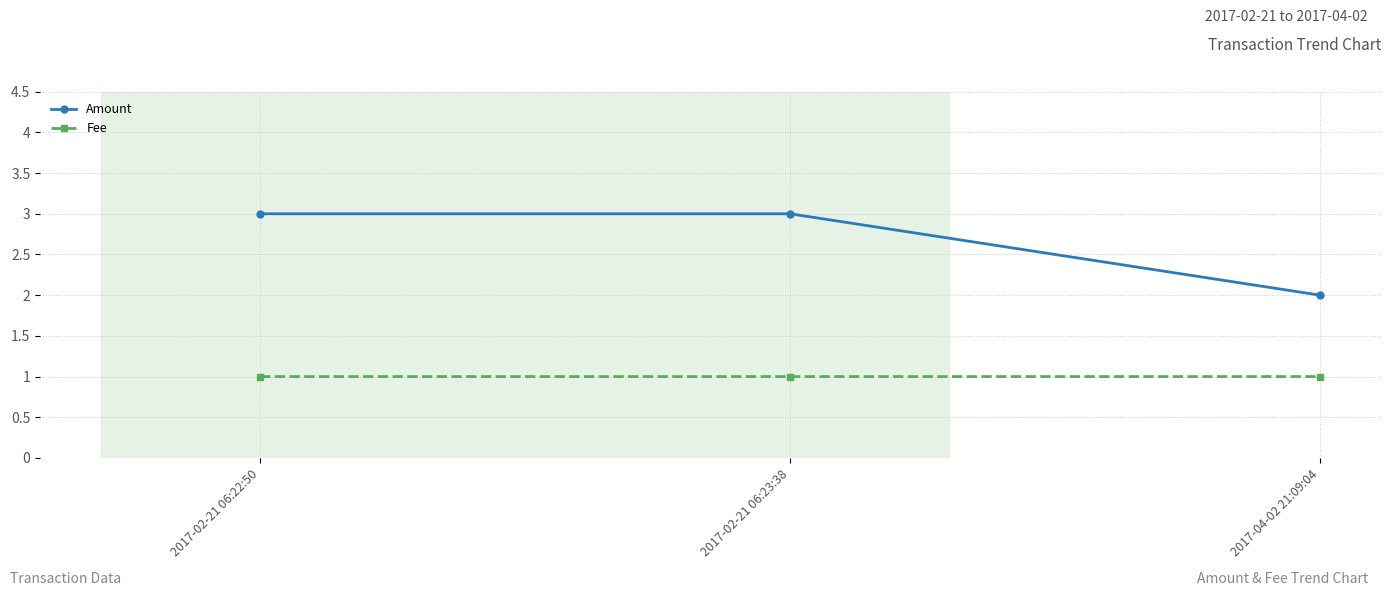

Reading left to right, what are all the values shown in this chart?

Amount: 3.0	3.0	2.0
Fee: 1.0	1.0	1.0